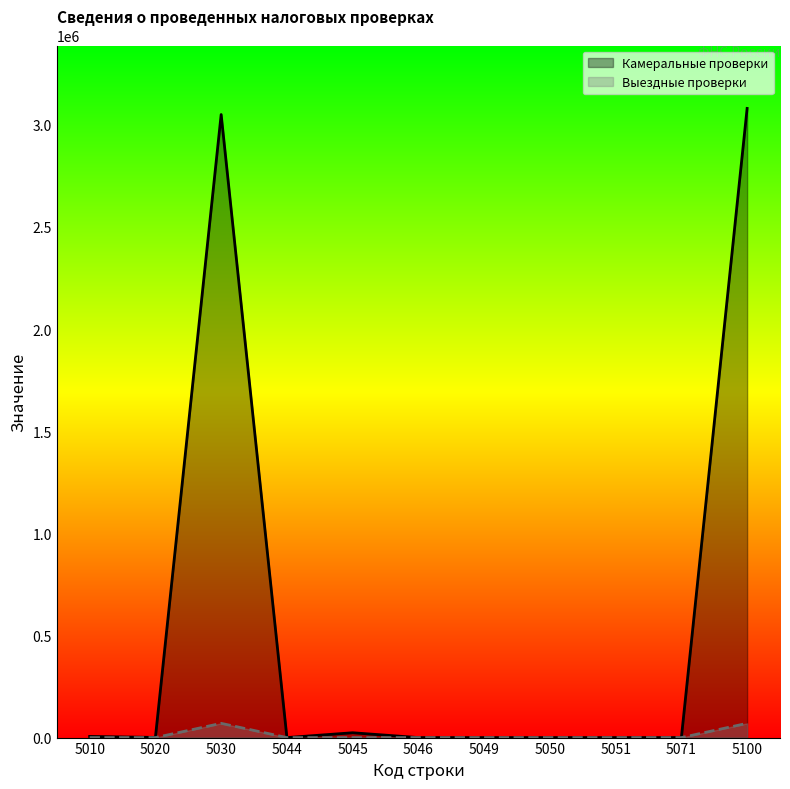

Which category has the lowest value in the Камеральные проверки series?

5044